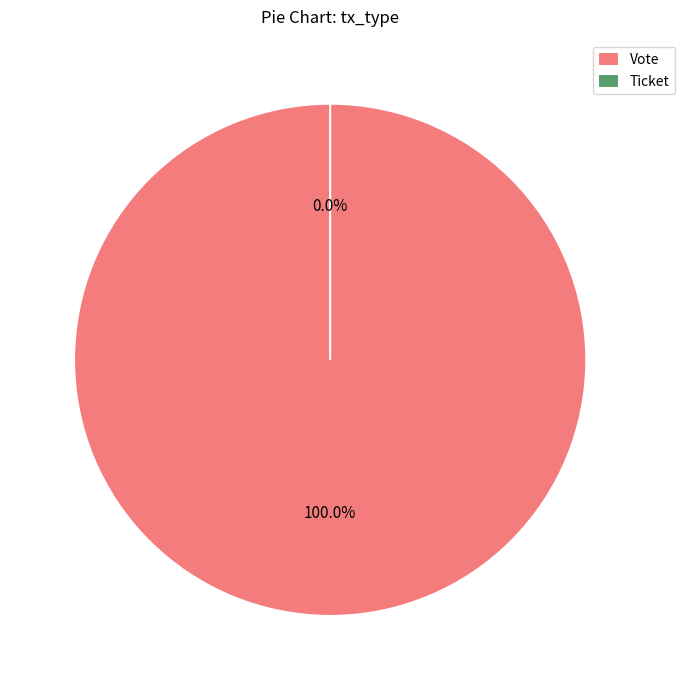

Does any single category account for the majority?

Yes